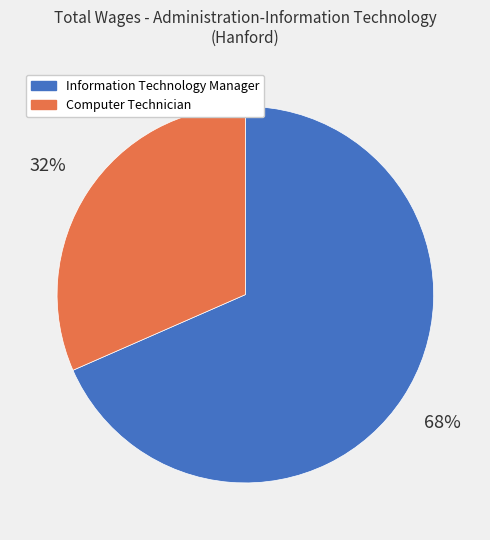

To the nearest percent, what portion does Information Technology Manager represent?

68%